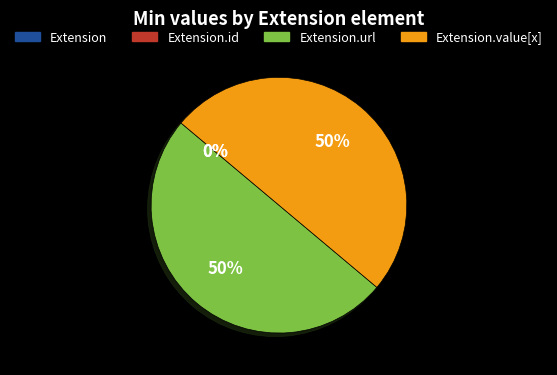

Rank the categories by value from lowest to highest.

Extension, Extension.id, Extension.url, Extension.value[x]